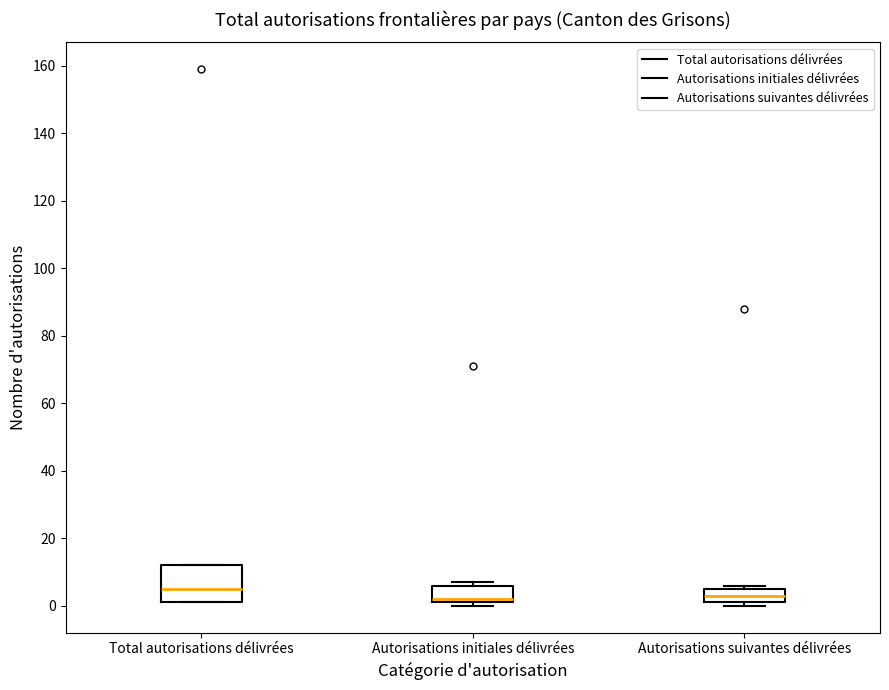

Where is the upper edge of the box for Autorisations initiales délivrées on the y-axis? The values are not printed on the chart, so give them approximately, as read against the axis.

6